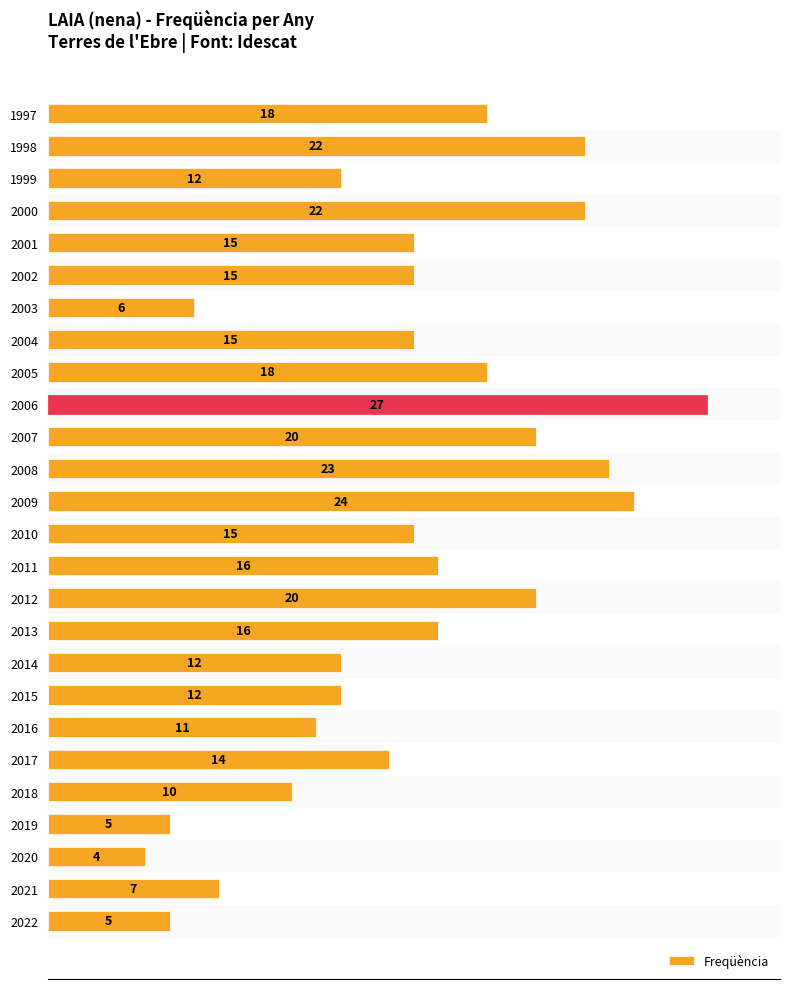

What is the smallest value displayed?

4